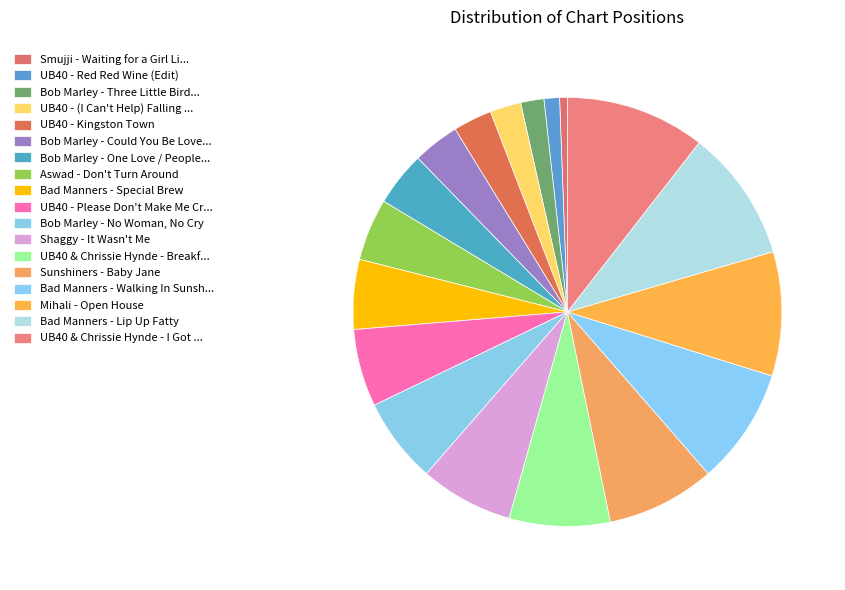

Does any single category account for the majority?

No